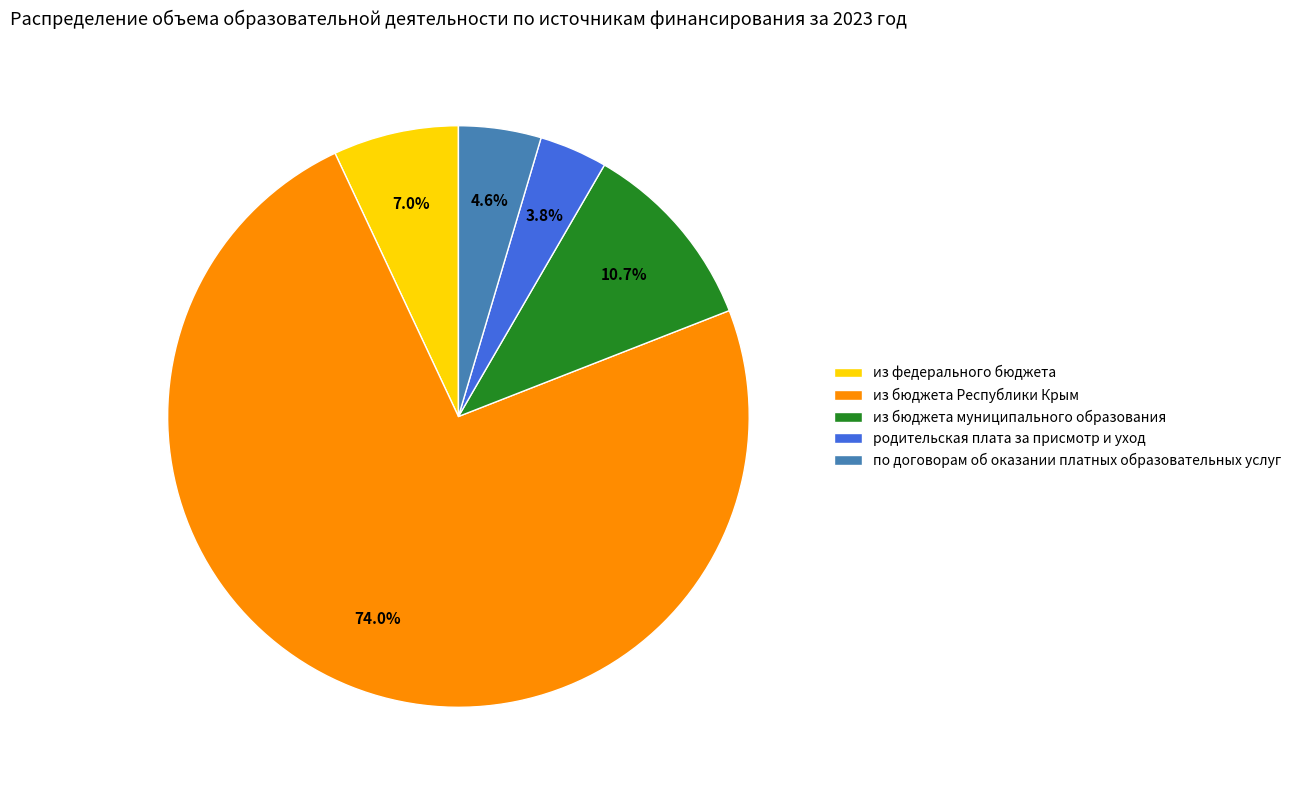

Between из бюджета муниципального образования and из бюджета Республики Крым, which is larger?

из бюджета Республики Крым